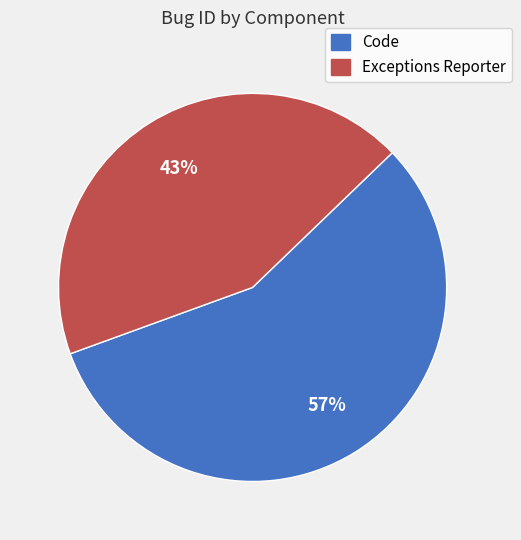

Which has a higher value, Code or Exceptions Reporter?

Code